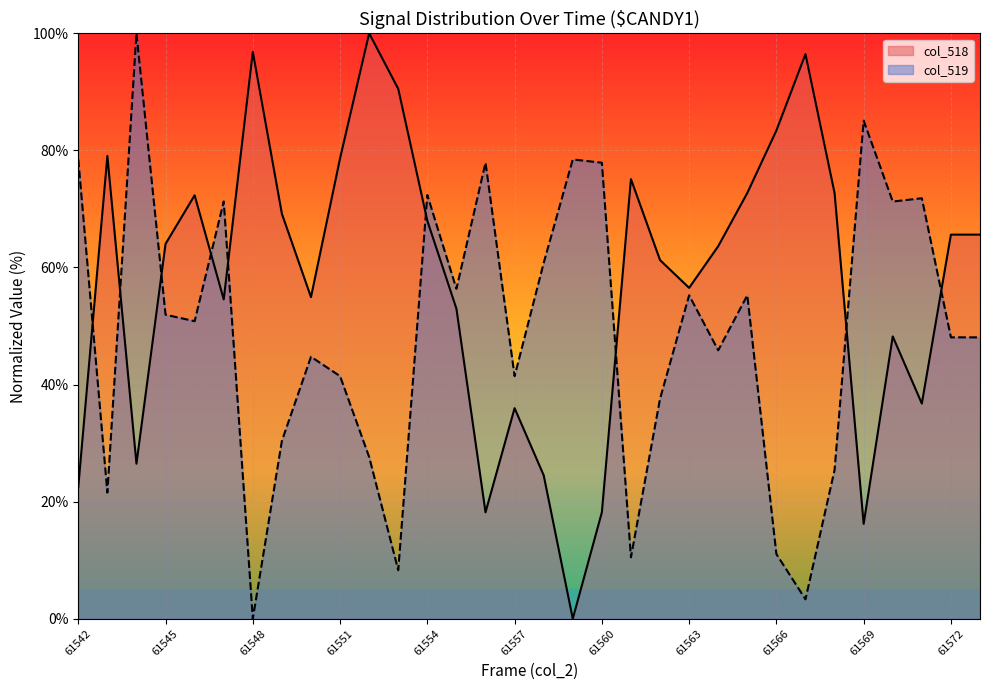

At which category is the sum across all series the highest?

61554